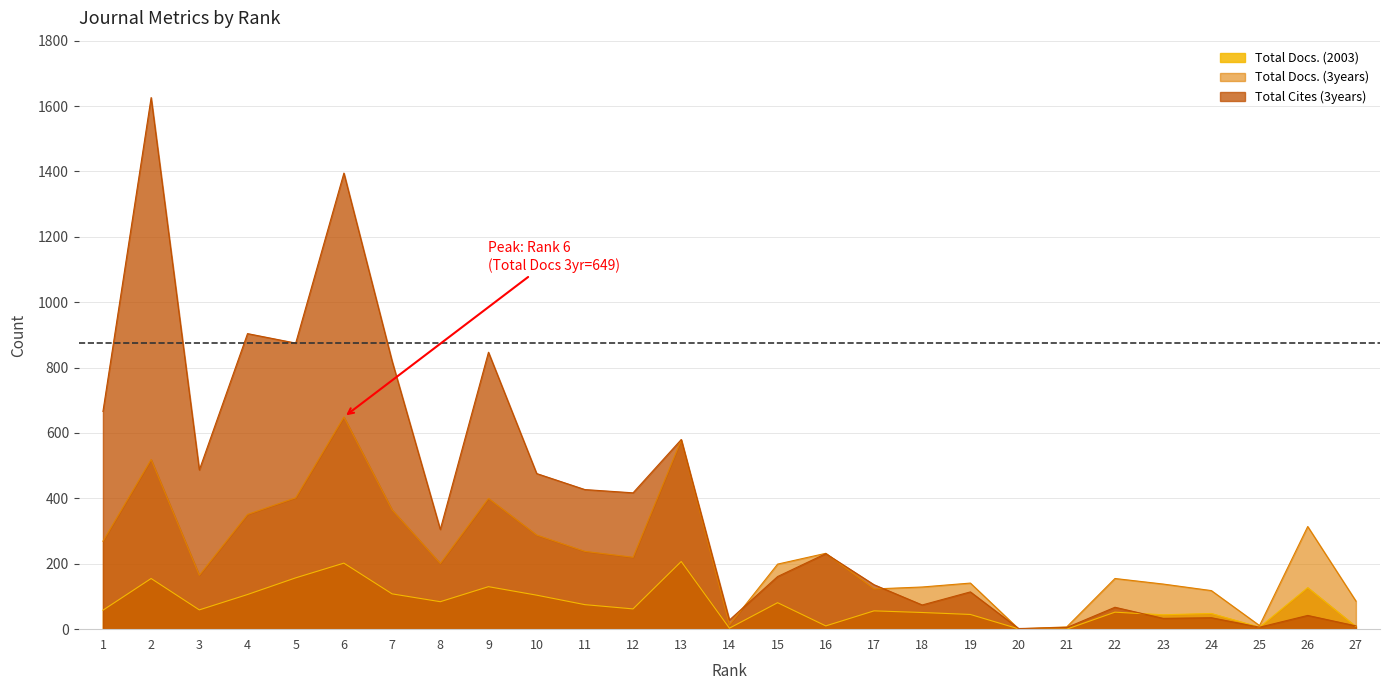

Where do Total Cites (3years) and Total Docs. (2003) first cross each other?

22 and 23